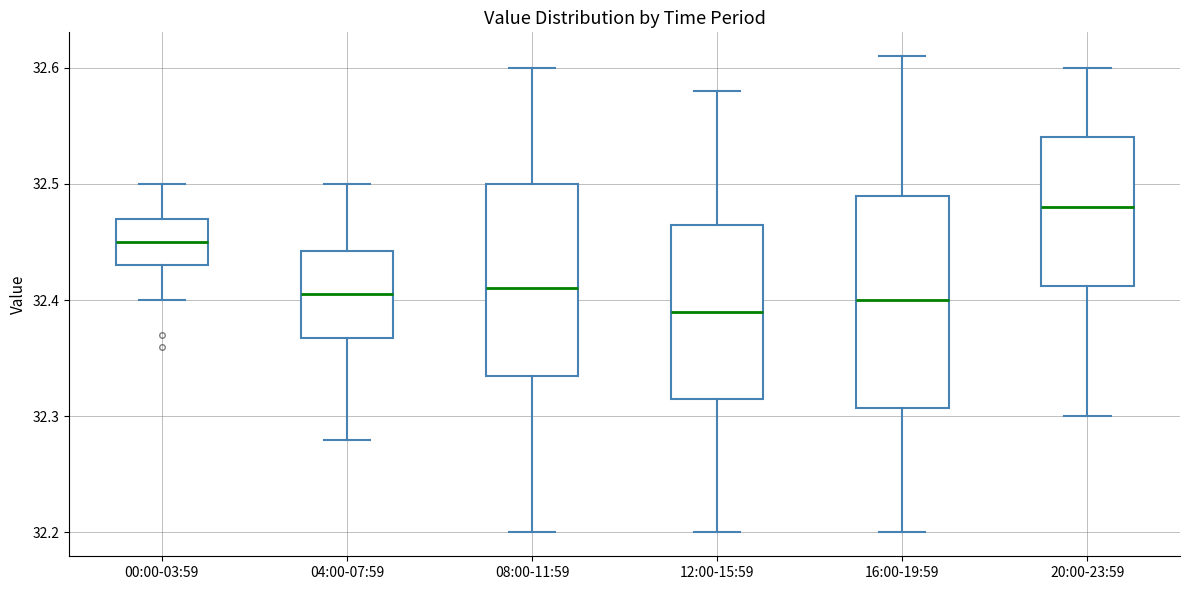

Where is the lower edge of the box for 00:00-03:59 on the y-axis? The values are not printed on the chart, so give them approximately, as read against the axis.

32.43